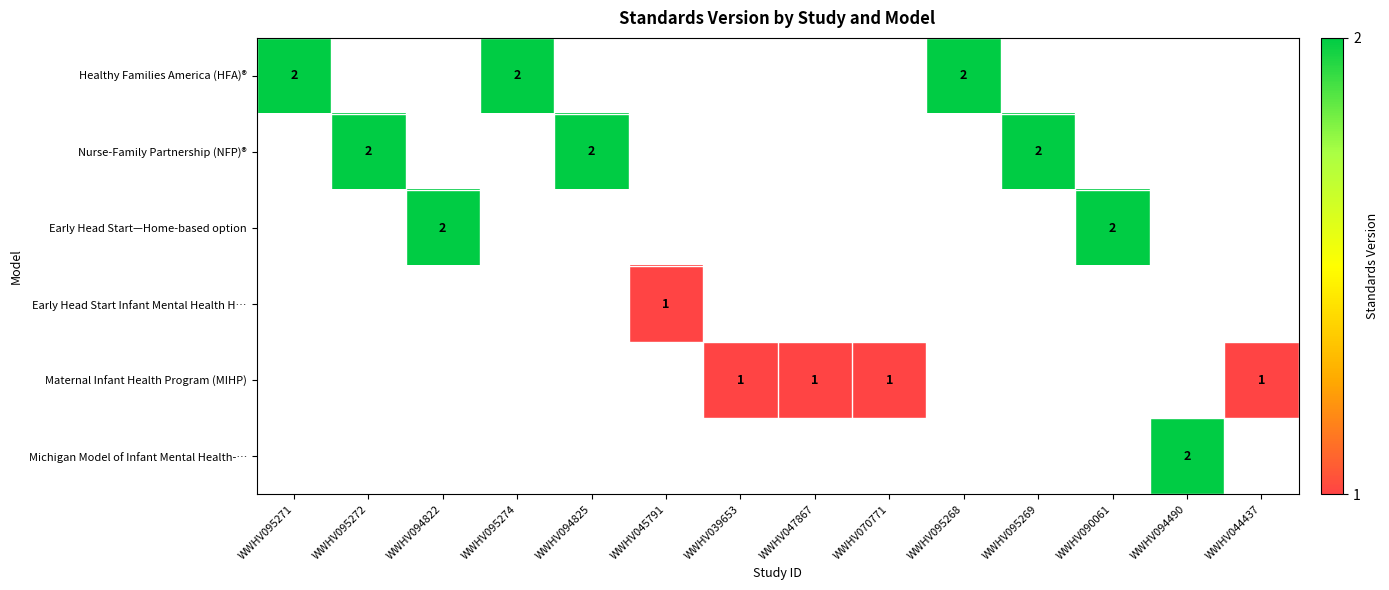

The value of Maternal Infant Health Program (MIHP) at WWHV070771 is 1. True or false?

True